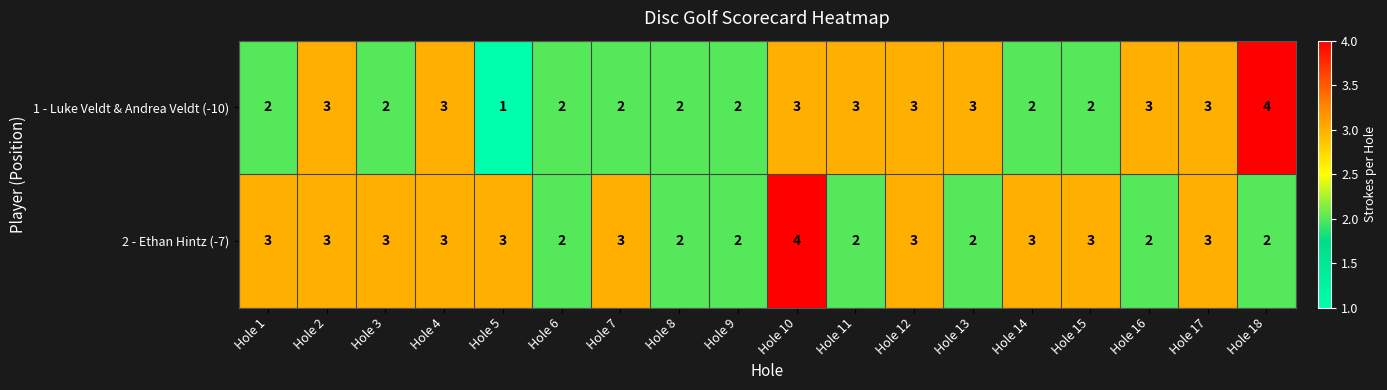

The value of 2 - Ethan Hintz (-7) at Hole 12 is 2. True or false?

False